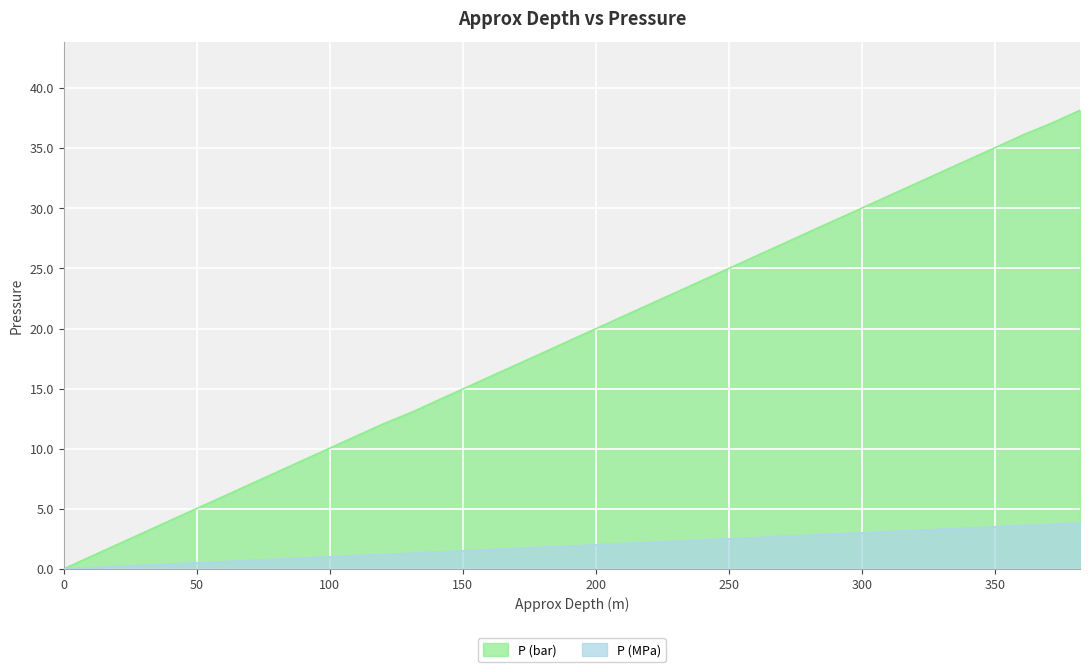

True or false: P (MPa) has more than 0 interior local peaks.

False